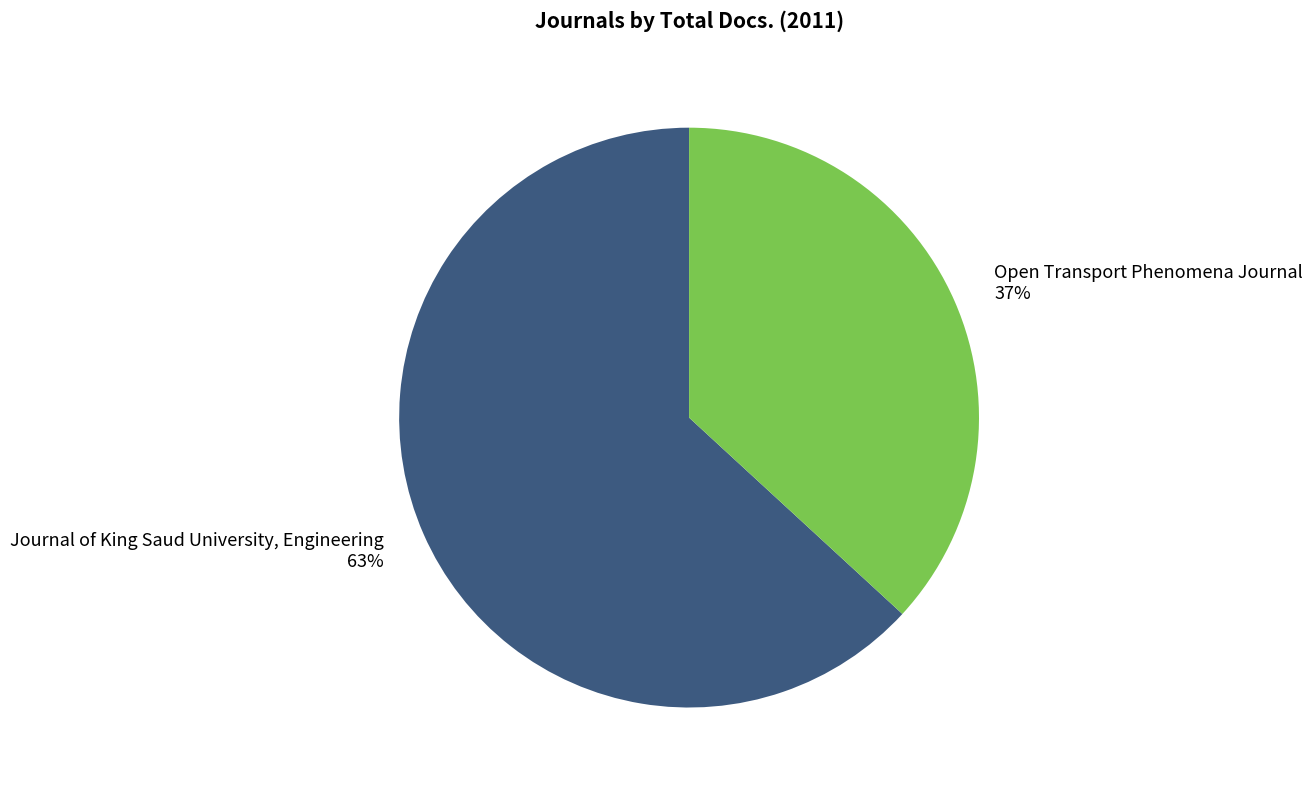

To the nearest percent, what is the combined percentage of Journal of King Saud University, Engineering and Open Transport Phenomena Journal?

100%